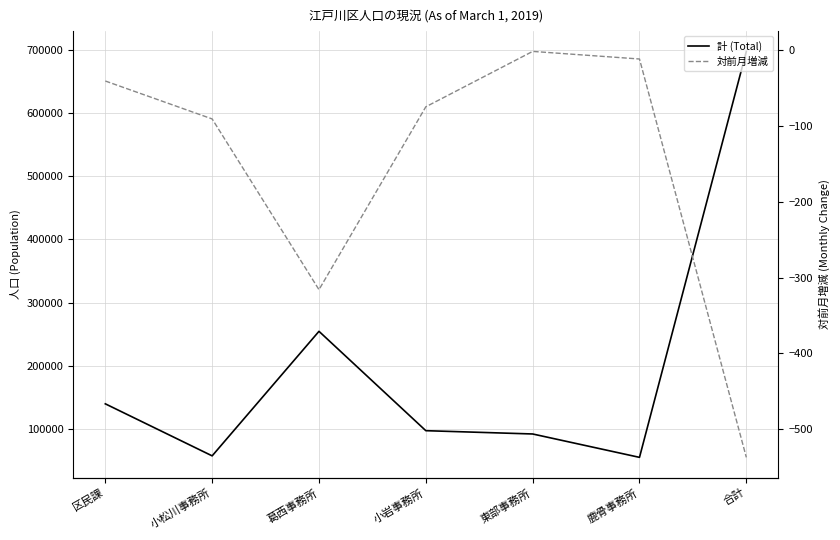

Which series has the largest range (max minus min)?

計 (Total)